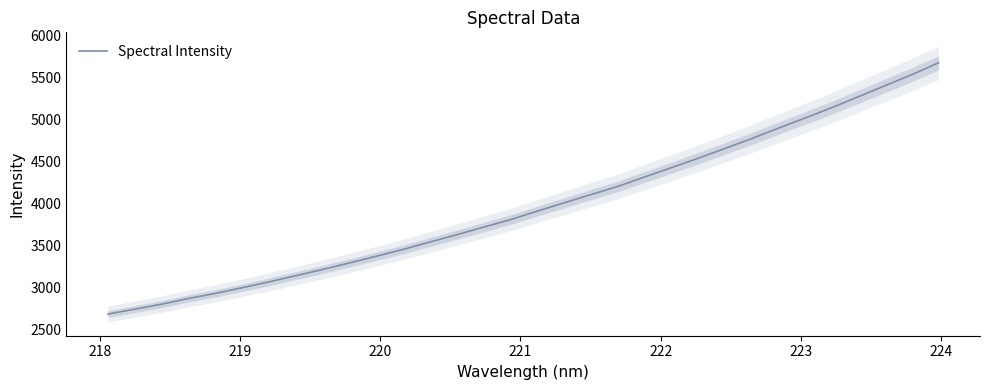

What is the lowest value of the Spectral Intensity series?

2683.0